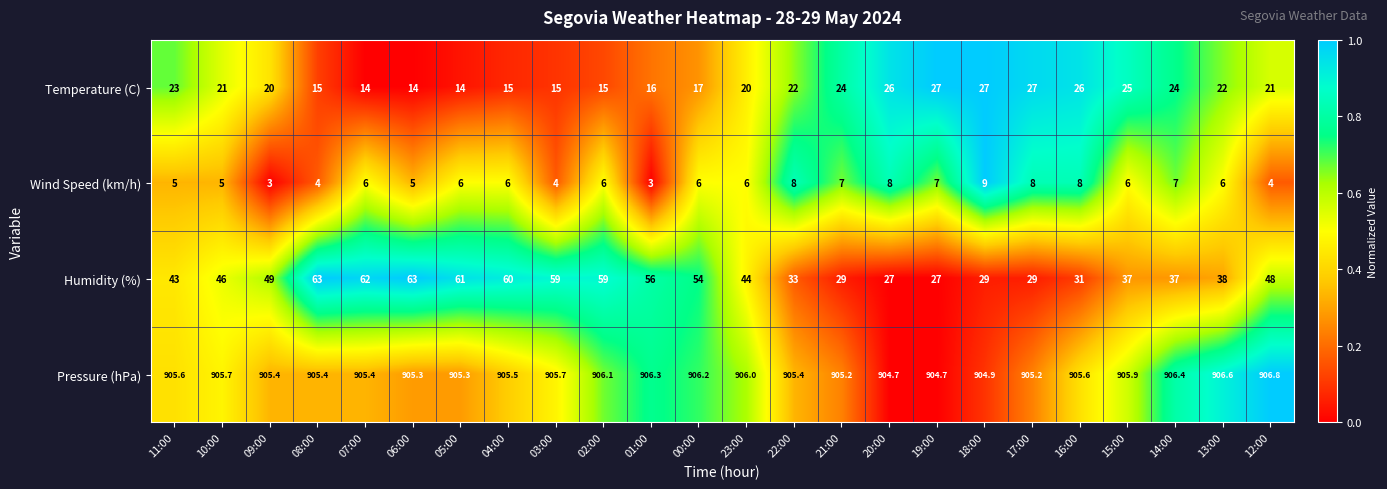

What is the difference between the highest and lowest values at 21:00?

898.2